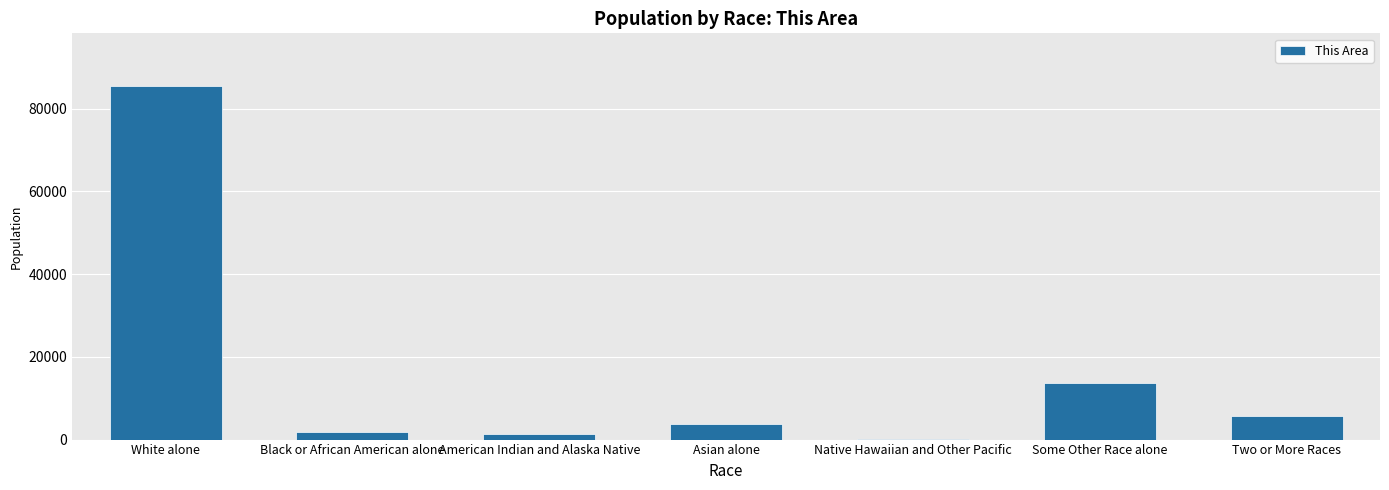

Where is the data nearest to the value 42793?

Some Other Race alone